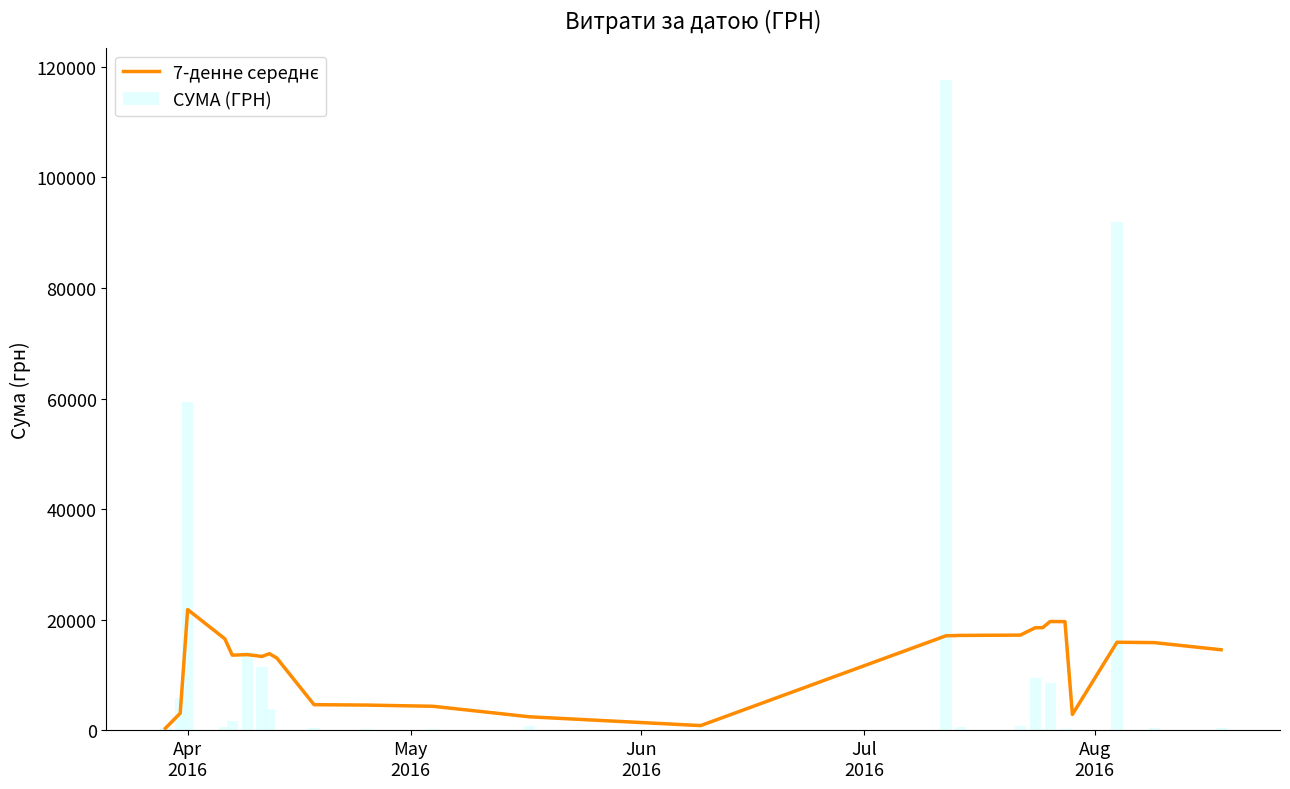

What is the maximum value for СУМА (ГРН)?

117568.8